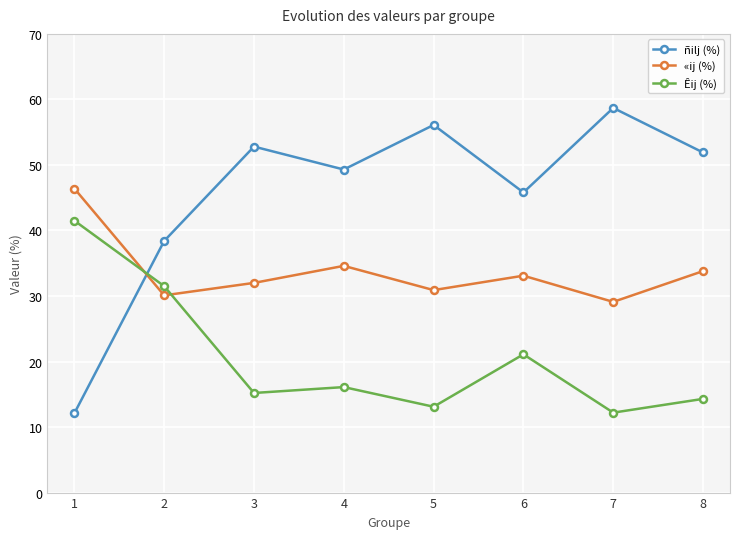

What is the greatest value displayed?

58.7